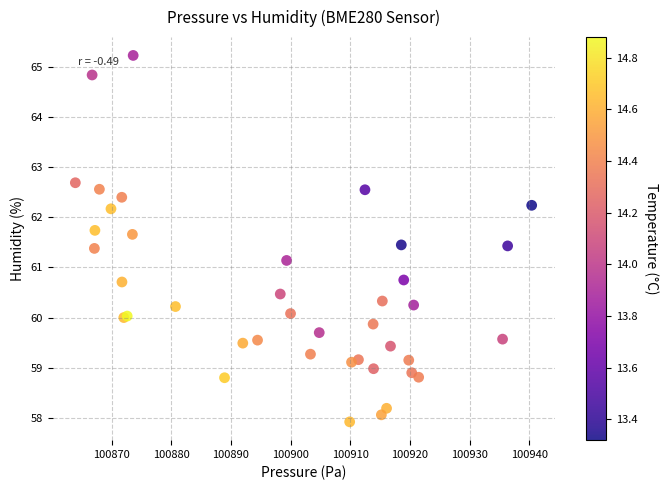

What Y value in the scatter plot is closest to 61?

61.1